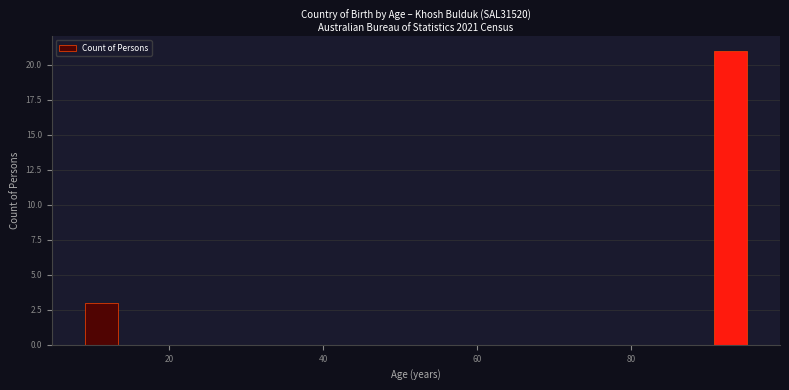

Read against the x-axis, roughly where is the centre of the tallest bar?

92